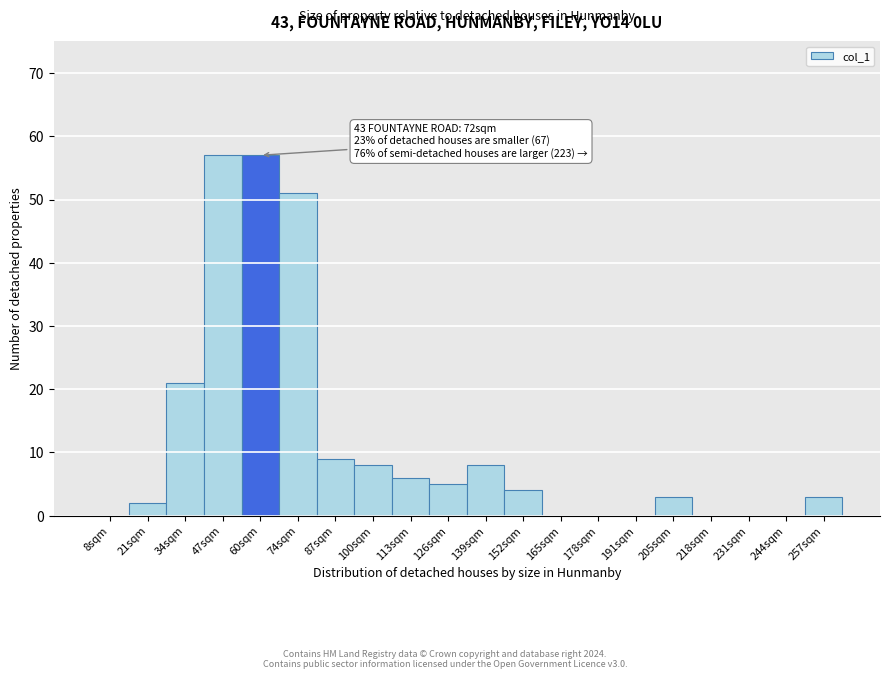

Reading right to left, what are all the values shown in this chart?

257sqm=3	244sqm=0	231sqm=0	218sqm=0	205sqm=3	191sqm=0	178sqm=0	165sqm=0	152sqm=4	139sqm=8	126sqm=5	113sqm=6	100sqm=8	87sqm=9	74sqm=51	60sqm=57	47sqm=57	34sqm=21	21sqm=2	8sqm=0